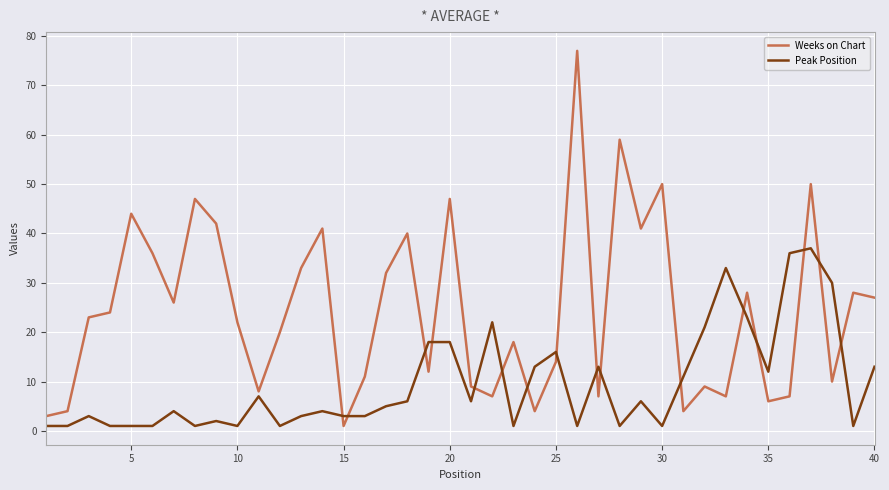

List the series in order of their overall mean, lowest first.

Peak Position, Weeks on Chart